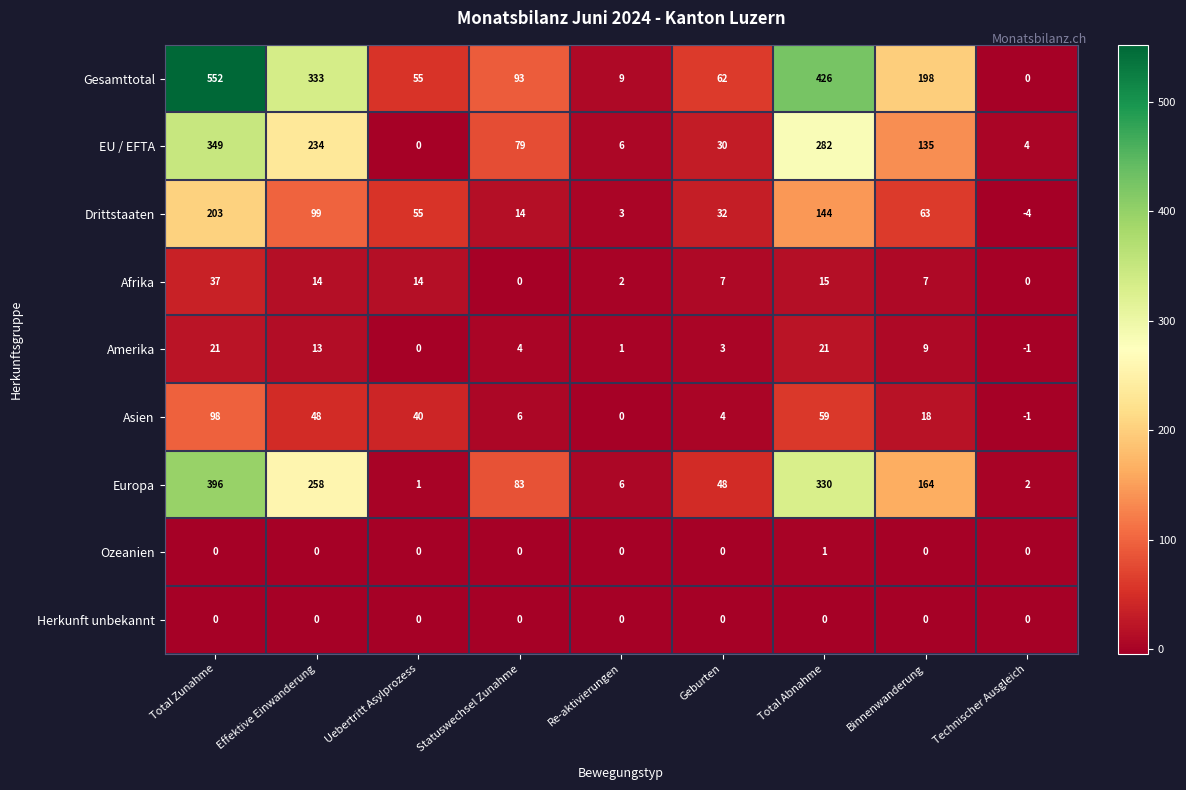

List the series in order of their peak value, highest first.

Gesamttotal, Europa, EU / EFTA, Drittstaaten, Asien, Afrika, Amerika, Ozeanien, Herkunft unbekannt